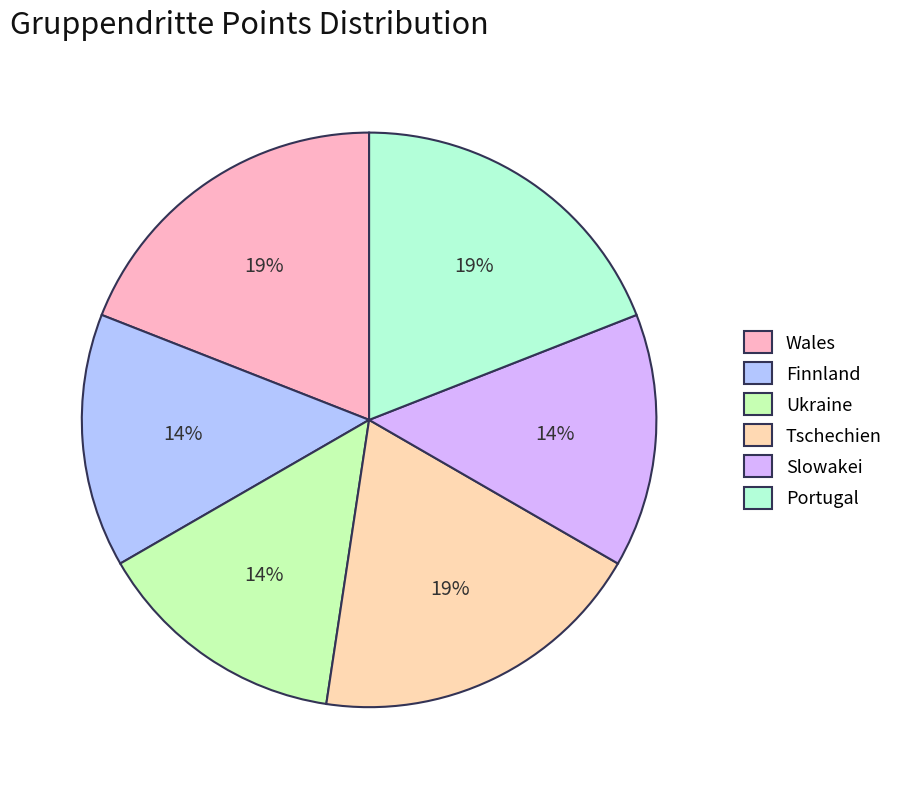

Approximately how many times larger is the value at Portugal compared to Tschechien?

1.0